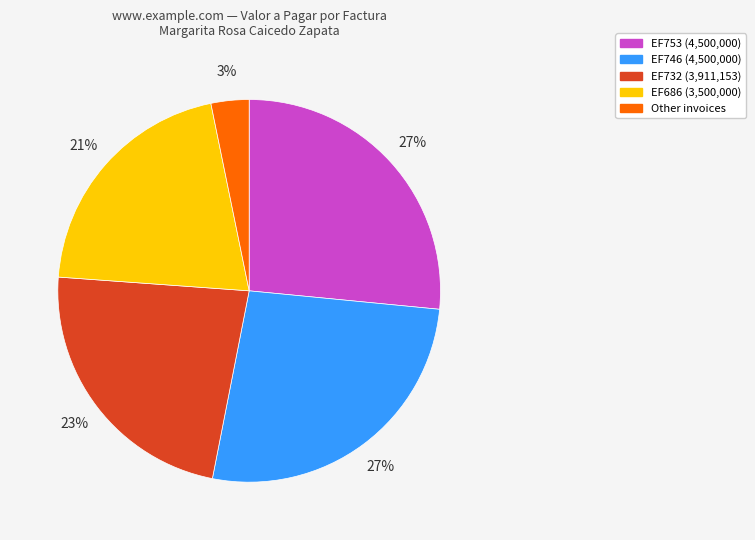

Between Other invoices and EF753 (4,500,000), which is larger?

EF753 (4,500,000)